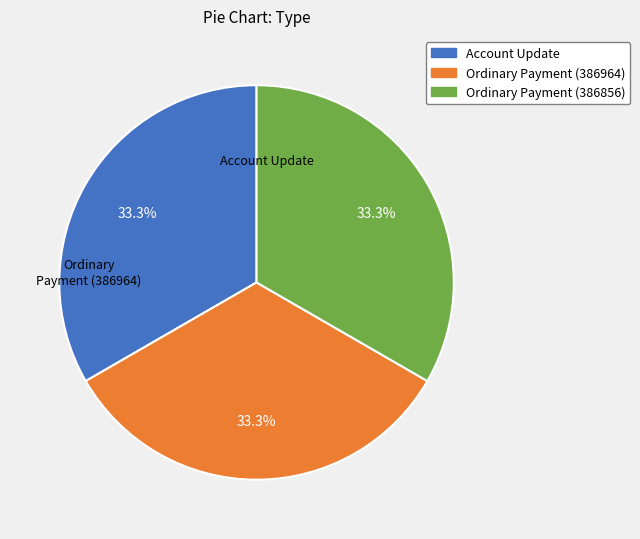

Does any single category account for the majority?

No